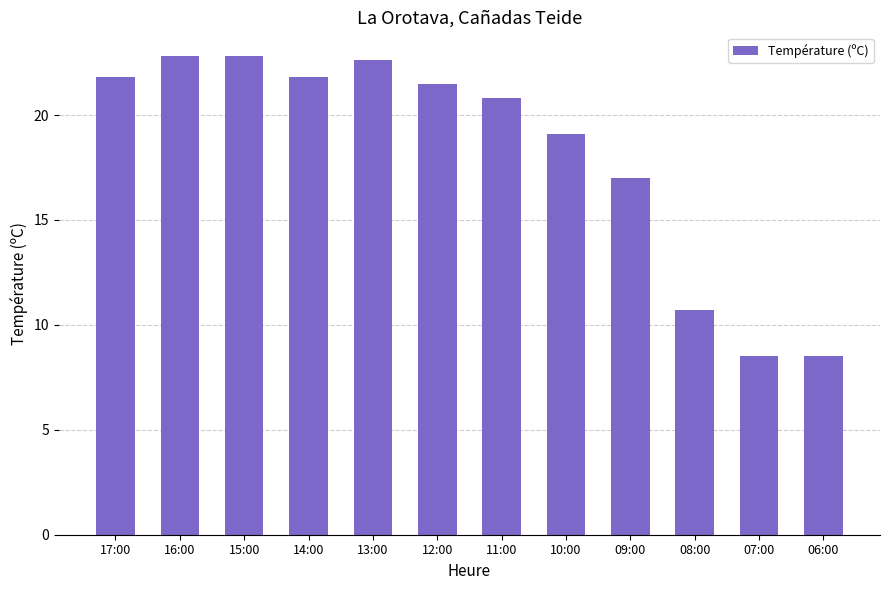

What is the change in value from 16:00 to 10:00?

-3.7